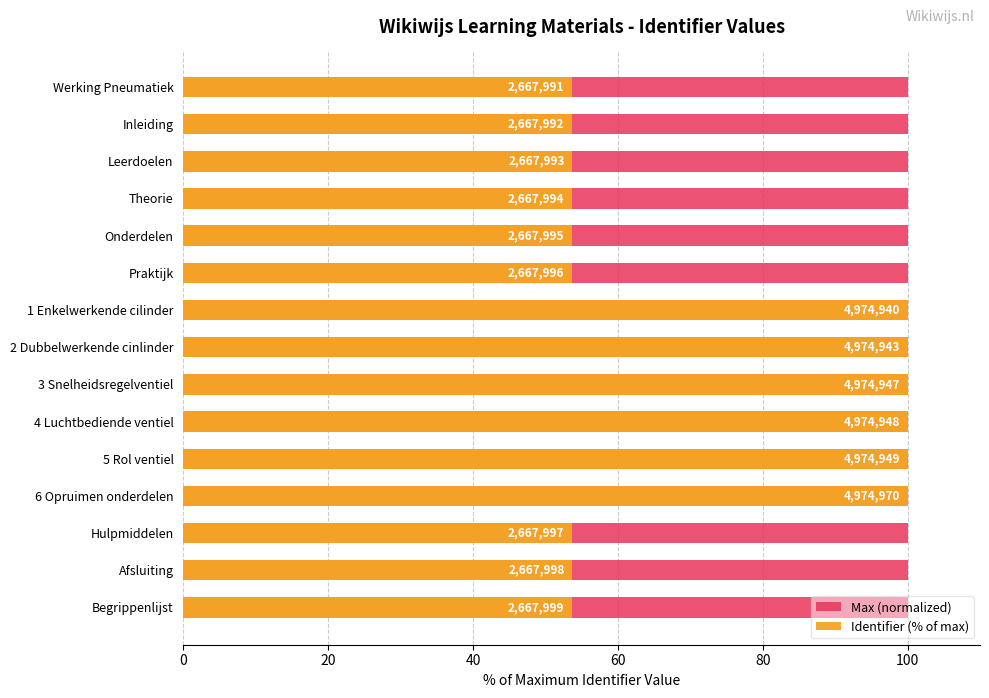

What is the greatest value displayed?

100.0